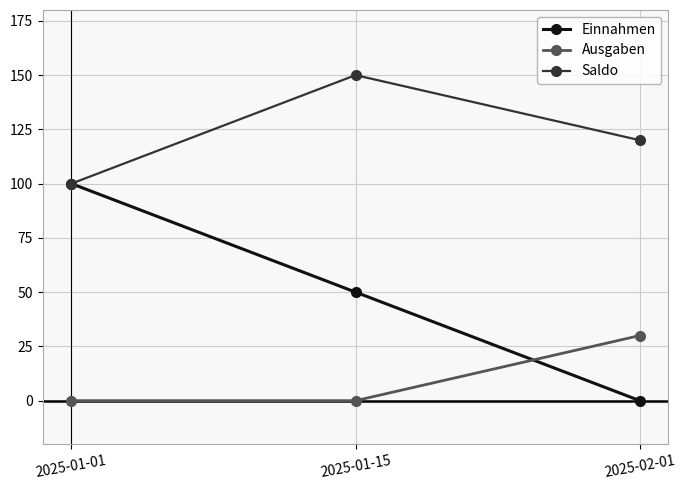

How many lines are shown in the chart?

3